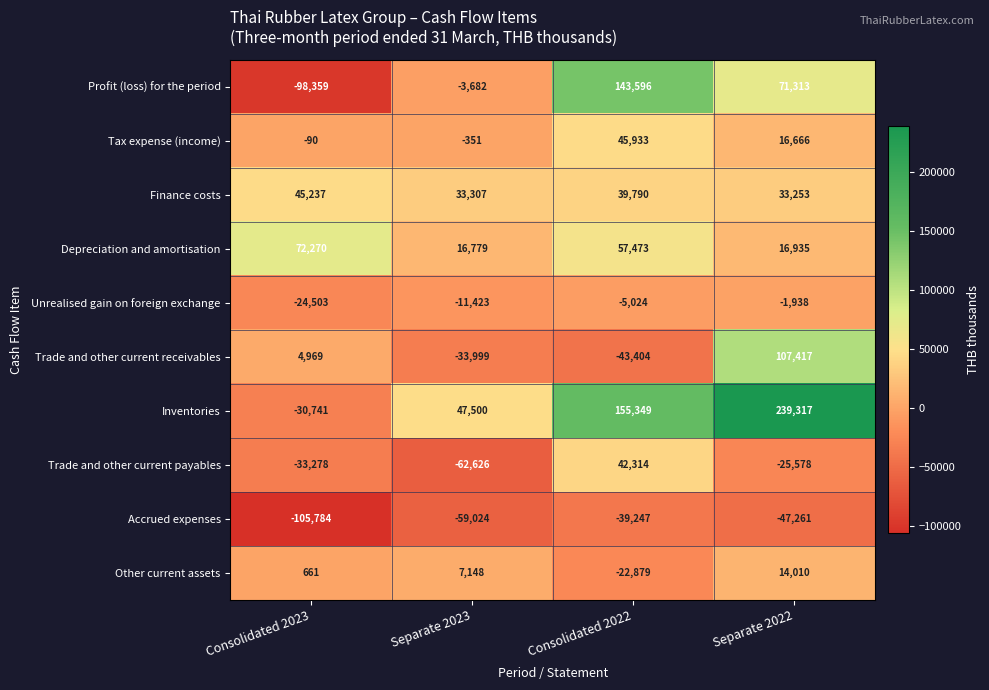

How many negative values does the Trade and other current receivables series have?

2